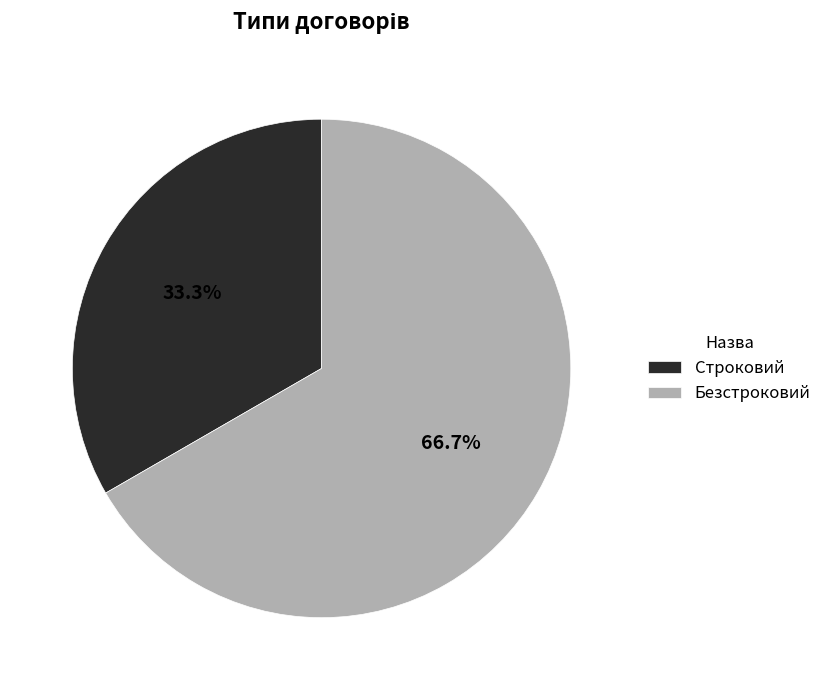

Does Строковий account for over 50% of the chart?

No